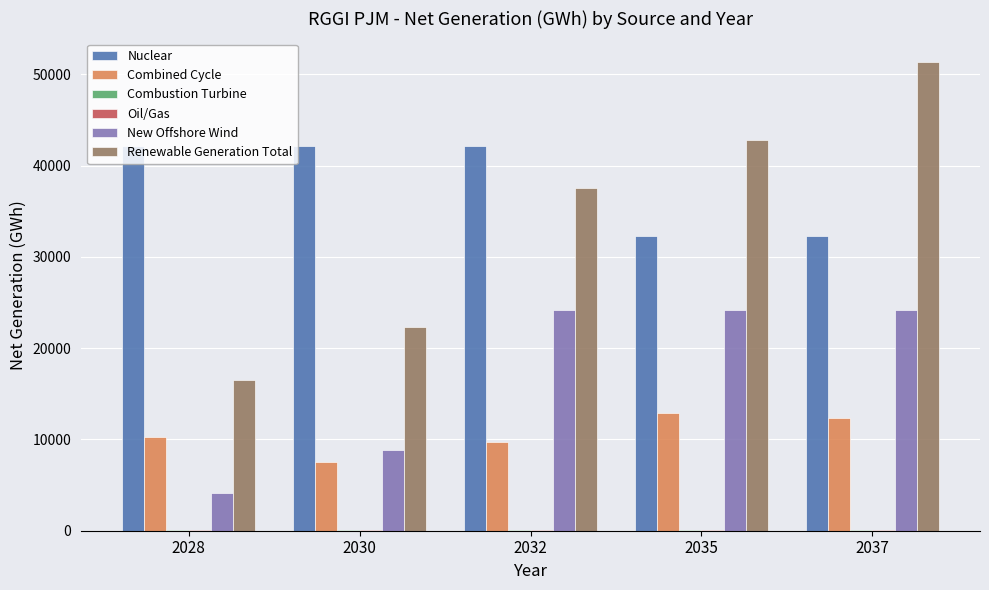

How many data points does each series have?

5